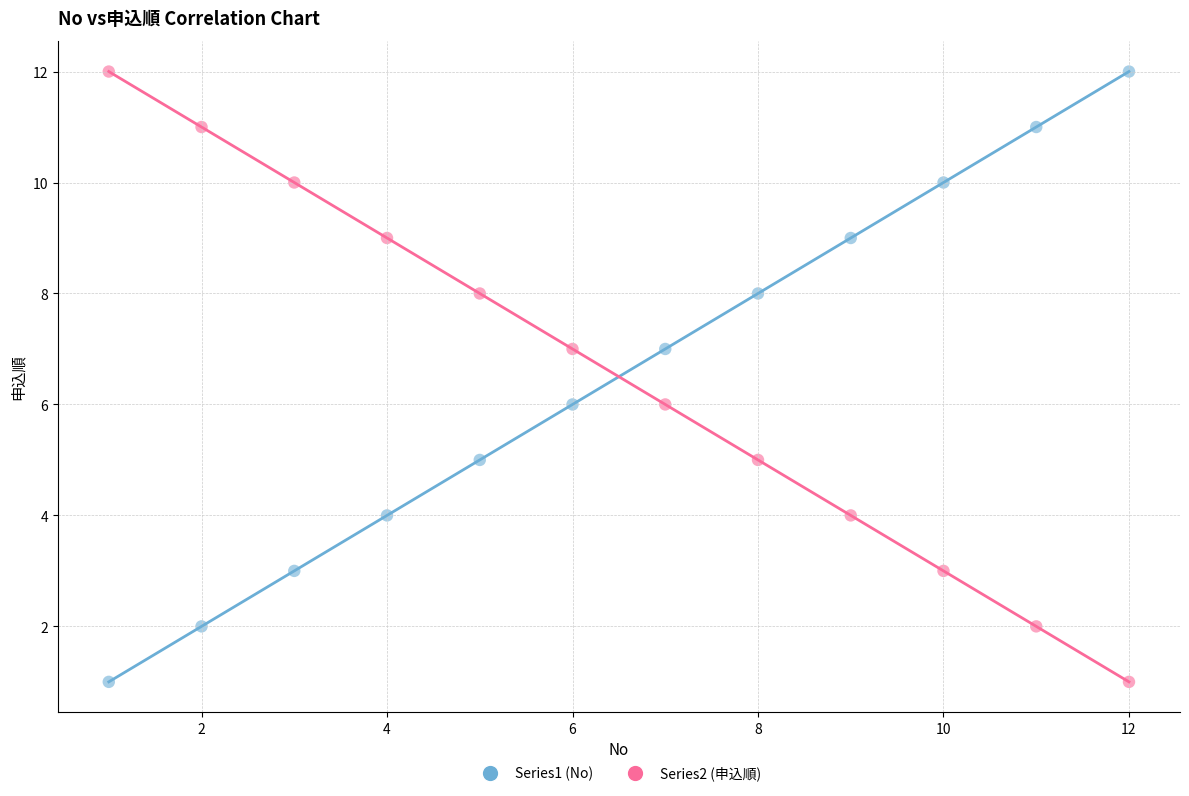

What is the X range (max minus min) for the scatter plot?

11